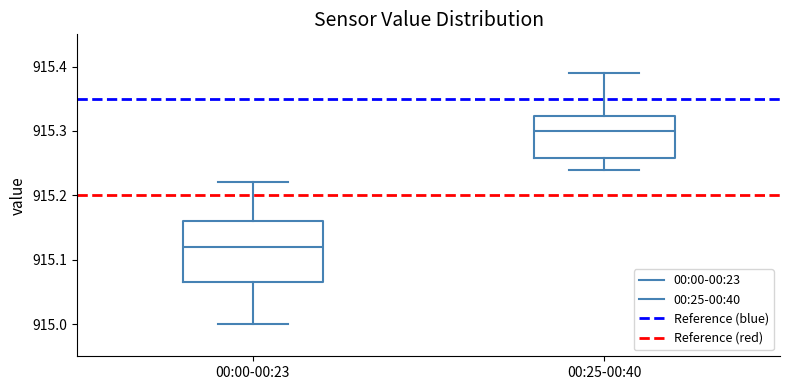

Reading left to right, read every box against the y-axis: the position of its median line, the range the box covers, and the ends of its whiskers. The values are not printed on the chart, so give them approximately, as read against the axis.

00:00-00:23: median 915.12, box 915.07 to 915.16, whiskers 915.00 to 915.22
00:25-00:40: median 915.30, box 915.26 to 915.32, whiskers 915.24 to 915.39